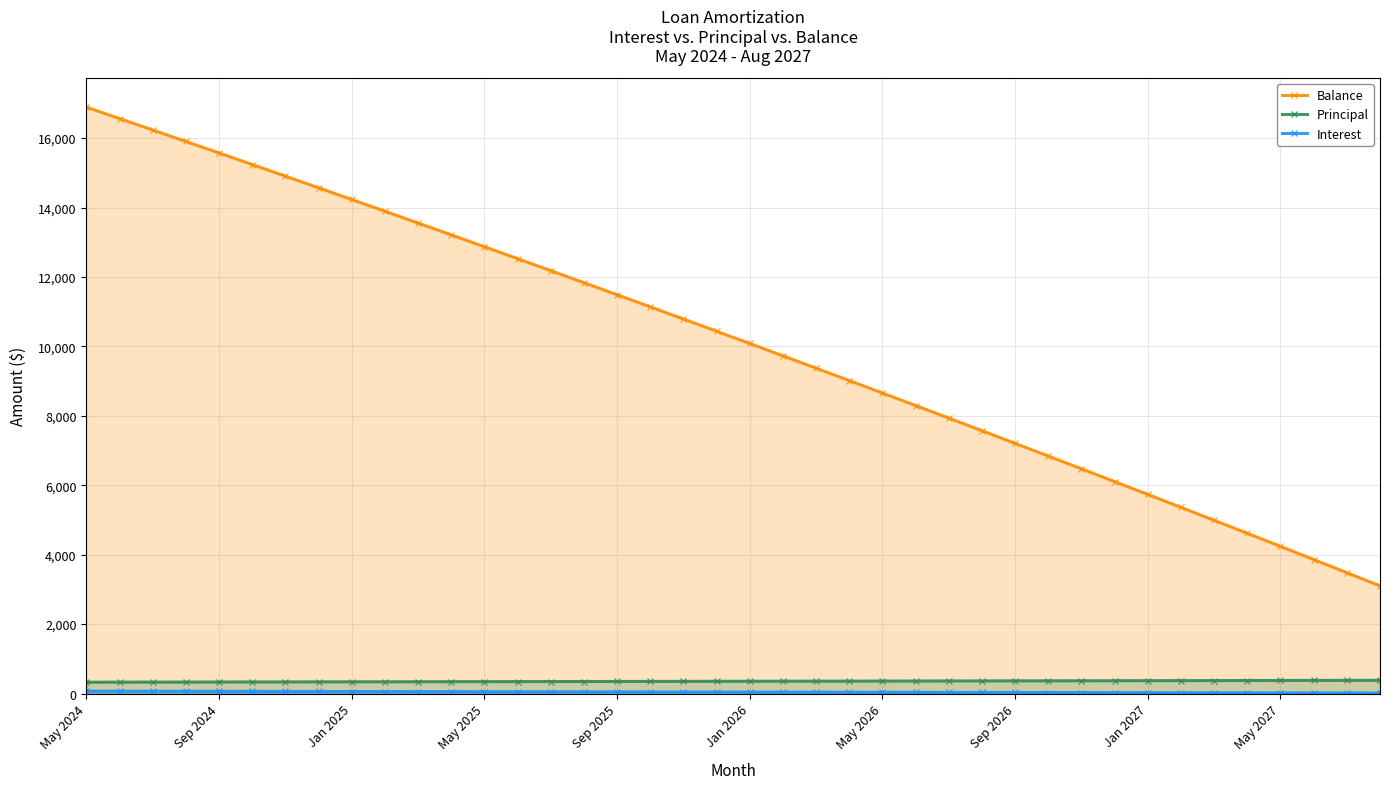

True or false: Principal and Balance intersect in this chart.

False